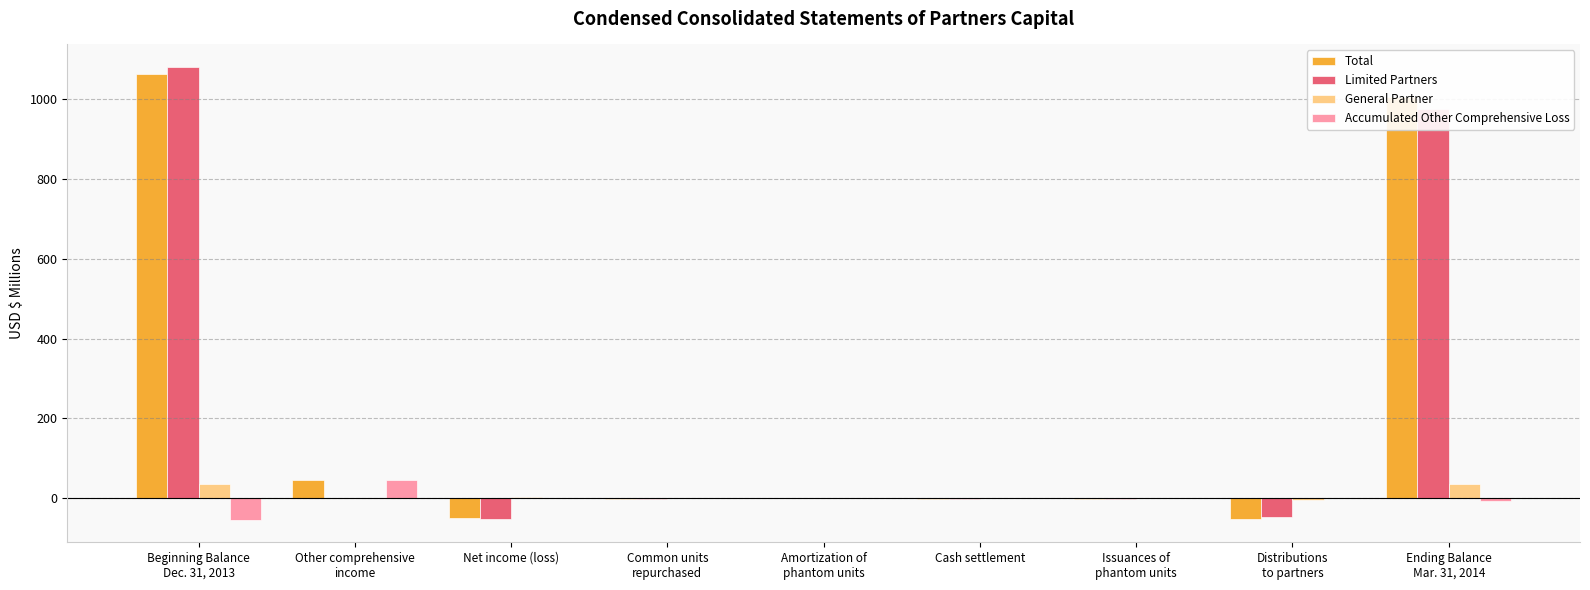

Which series has the widest spread of values?

Limited Partners